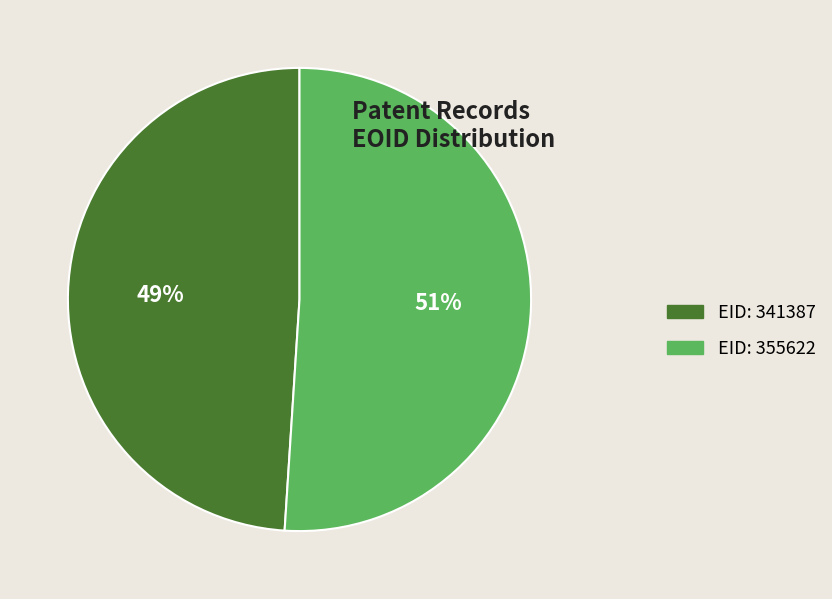

Which category accounts for the majority?

EID: 355622